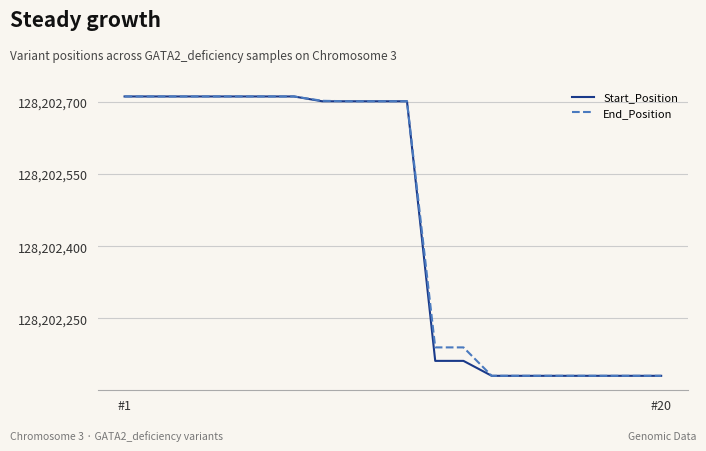

What is the difference between the maximum and minimum values in the End_Position series?

580